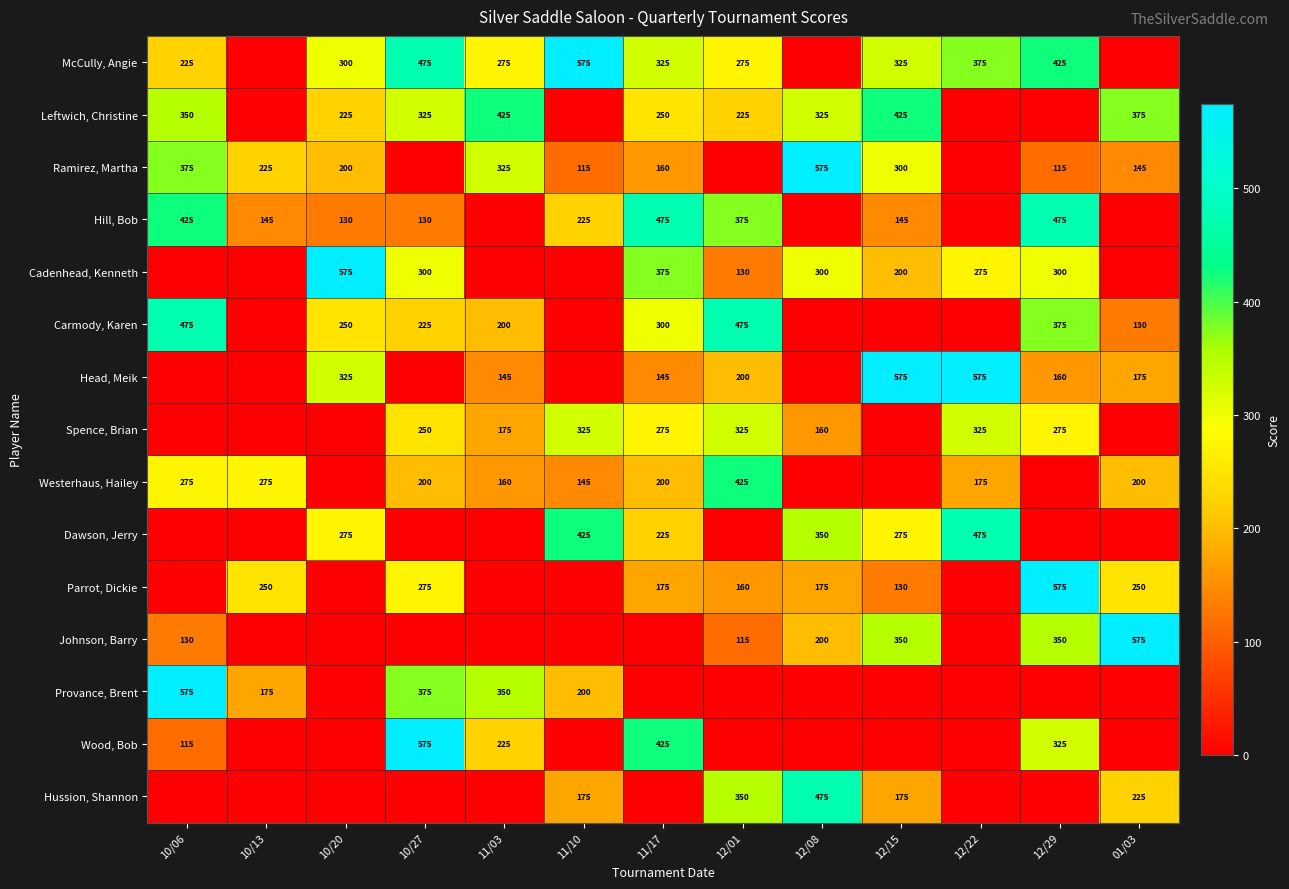

True or false: Leftwich, Christine has a value of 225 at 12/01.

True